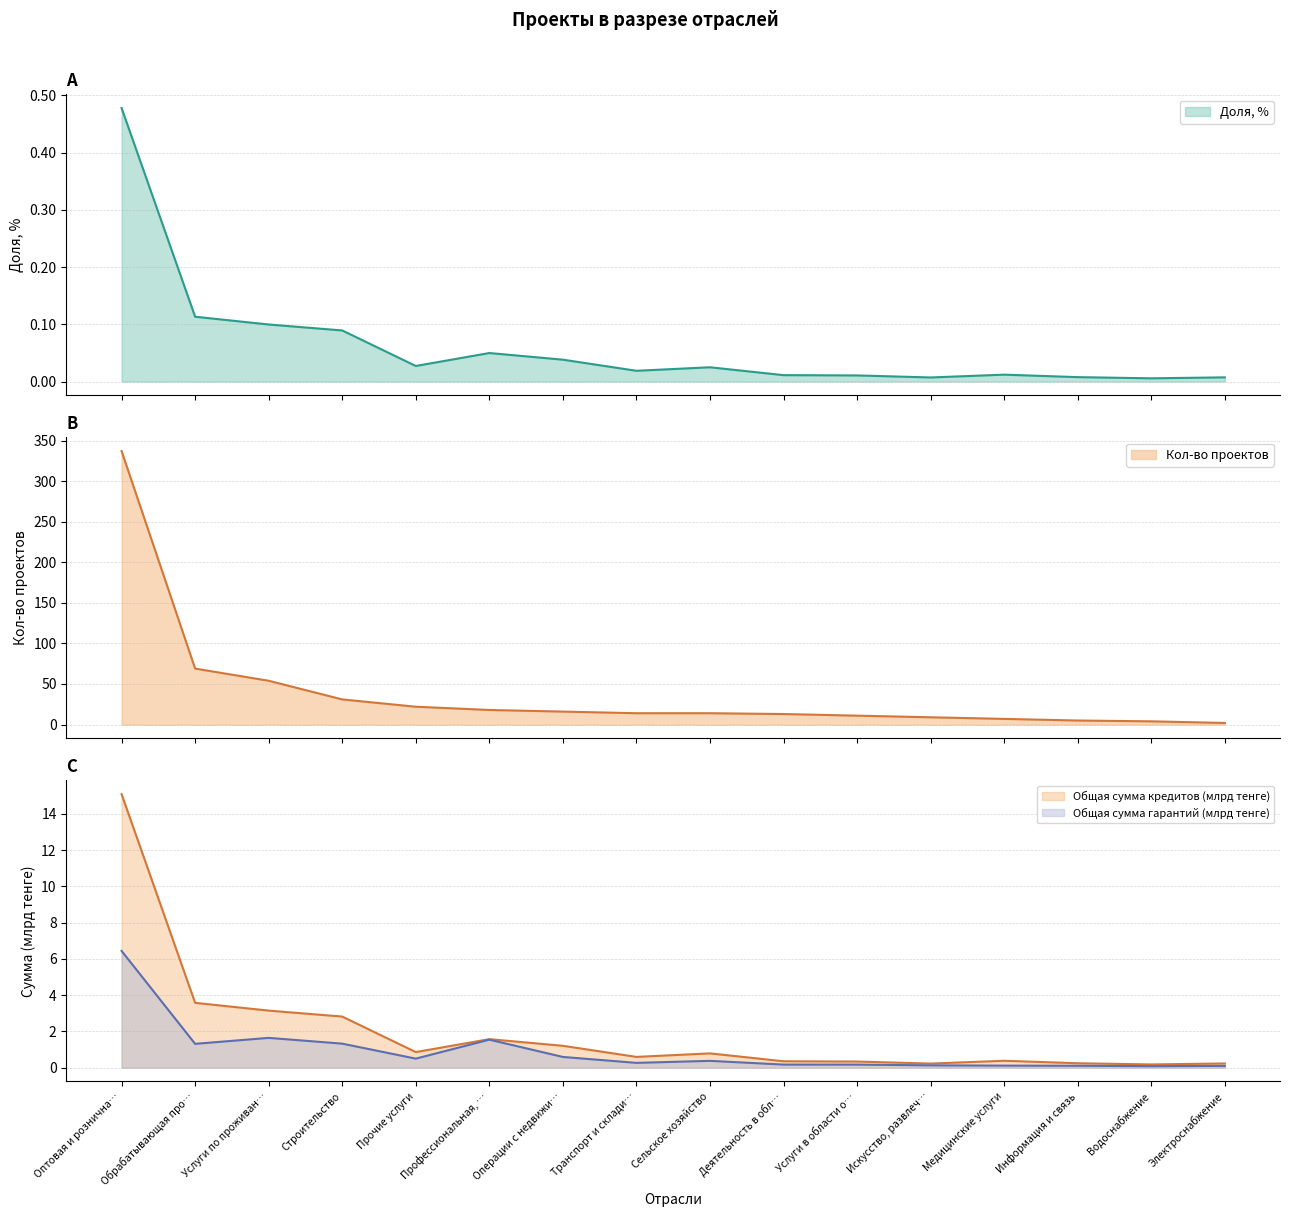

What is the label of the 11th point from the right?

Профессиональная, …